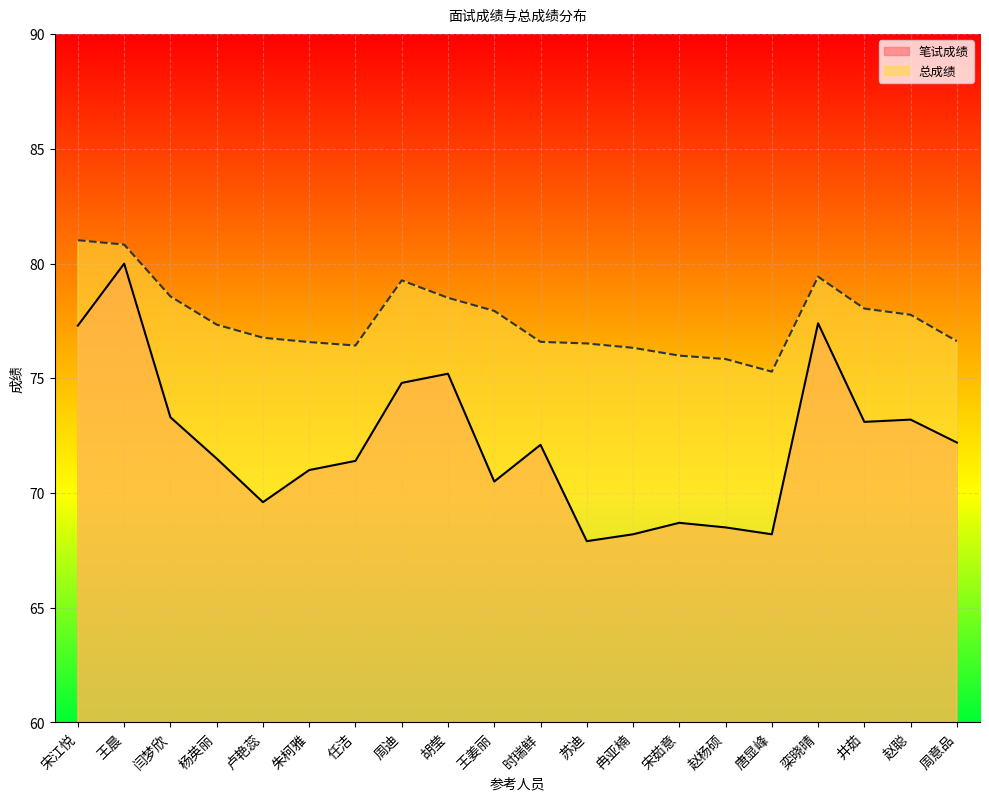

Rank the series by their average value, from lowest to highest.

笔试成绩, 总成绩